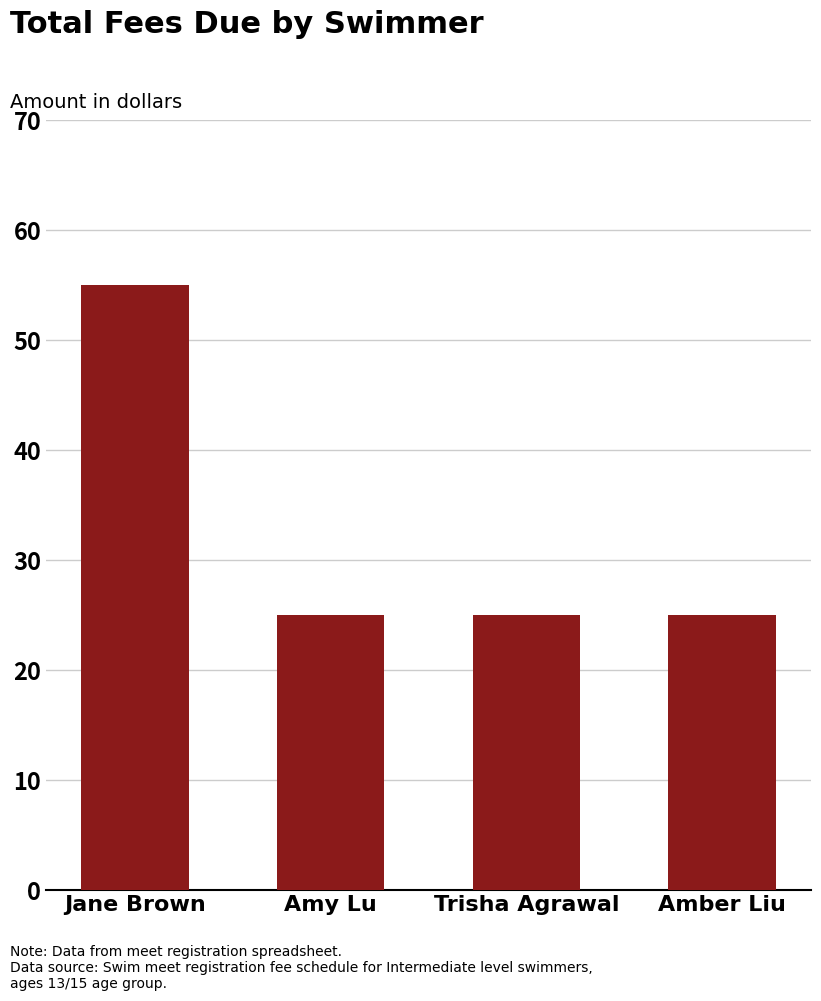

What is the change in value from Jane Brown to Amber Liu?

-30